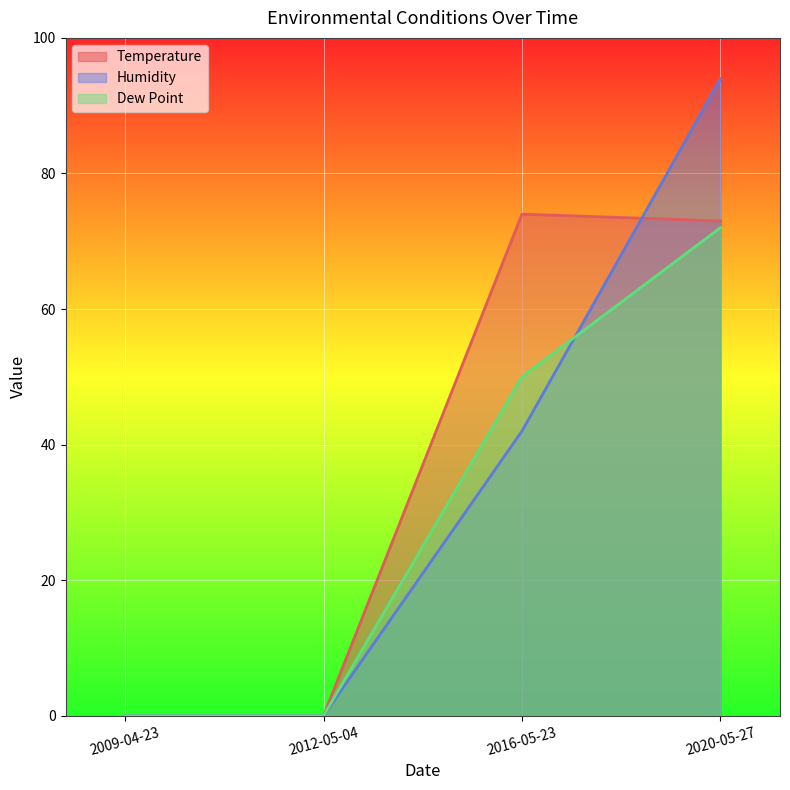

At which label is Humidity closest to 47?

2016-05-23